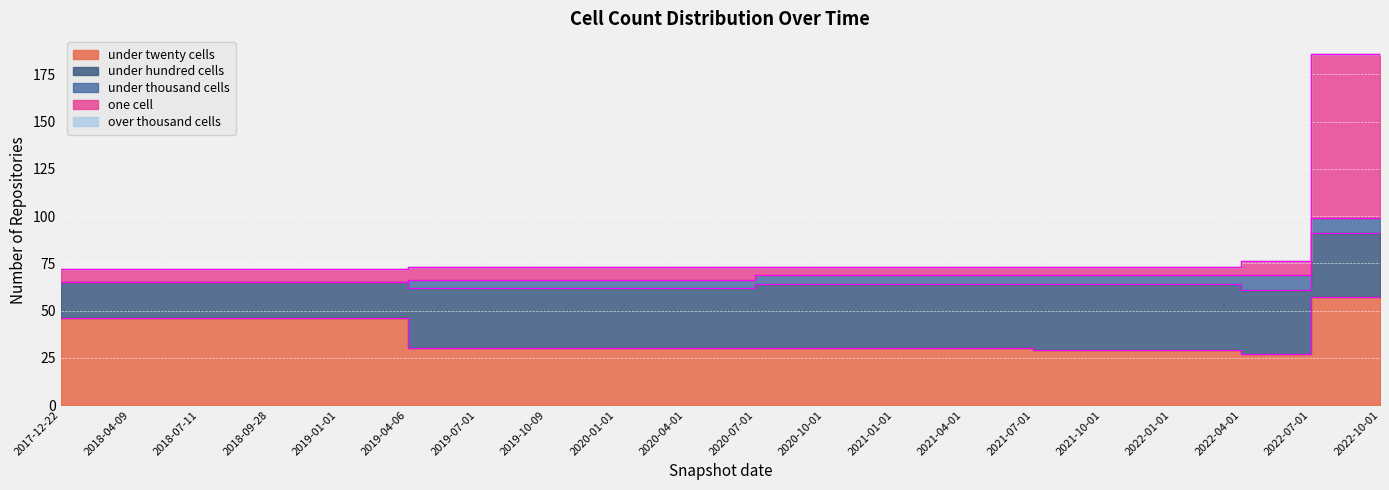

Between which two adjacent categories do one_cell and under_hundred_cells first intersect?

2022-04-01 and 2022-07-01